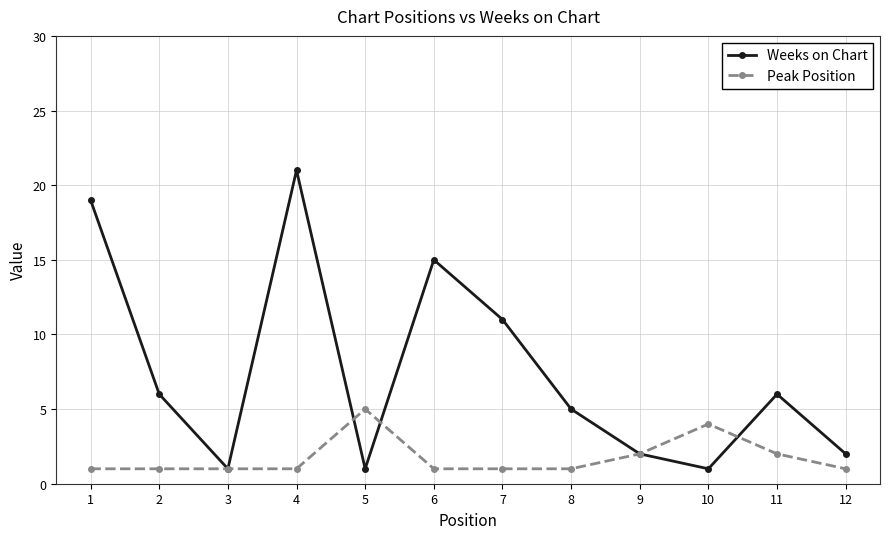

What is the total value across all series at 3?

2